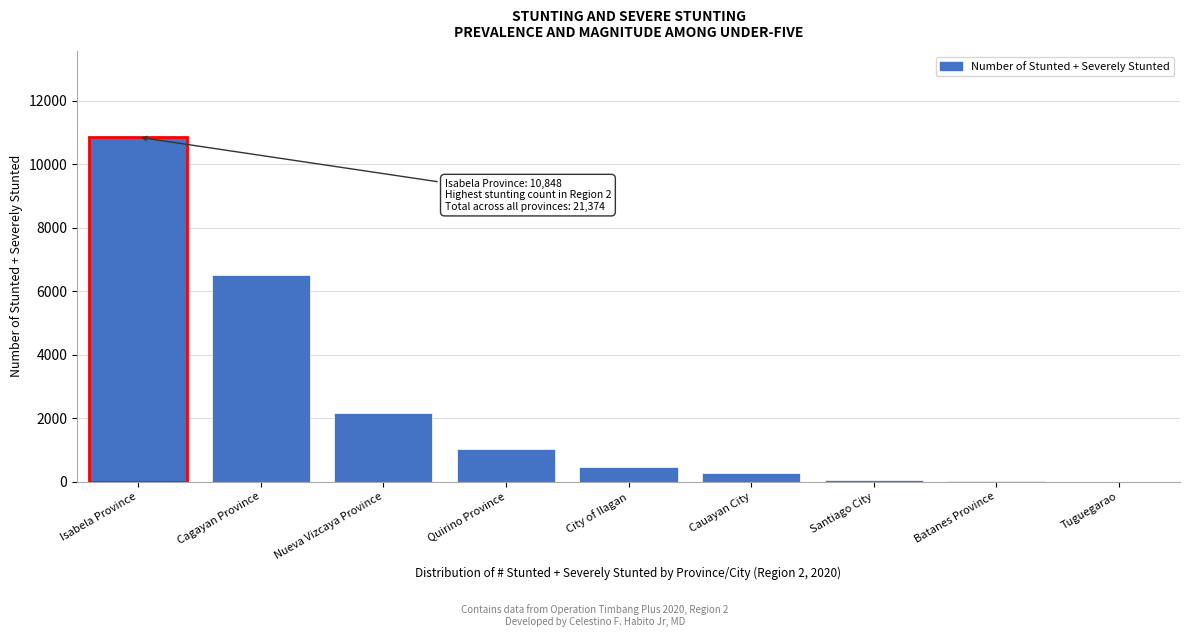

Where is the data nearest to the value 5425?

Cagayan Province